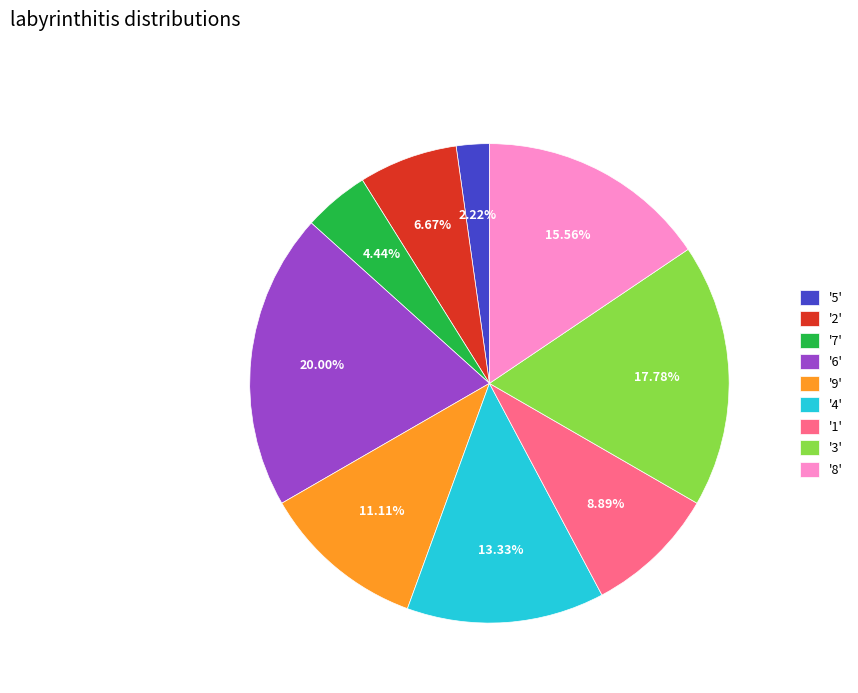

Combined, do '6' and '7' account for over 50%?

No